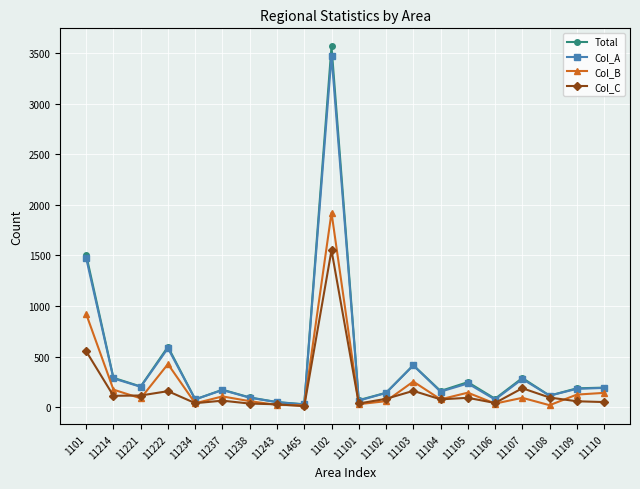

What is the spread (max minus min) of values at 11222?

439